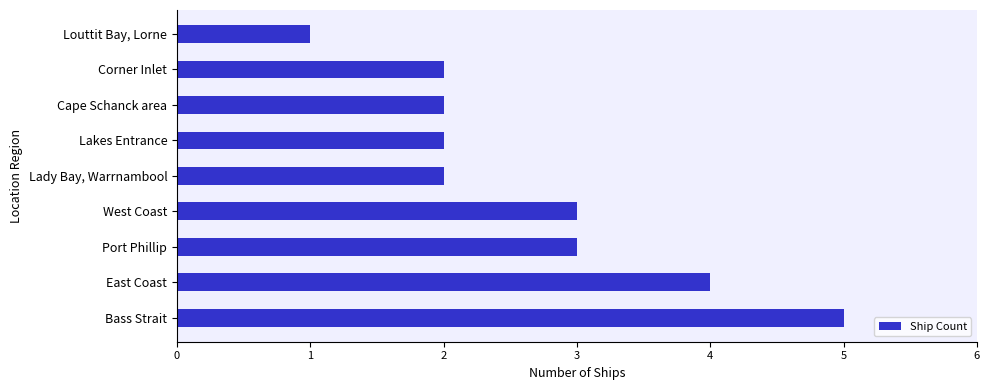

Reading bottom to top, transcribe all the data shown in this chart.

5	4	3	3	2	2	2	2	1